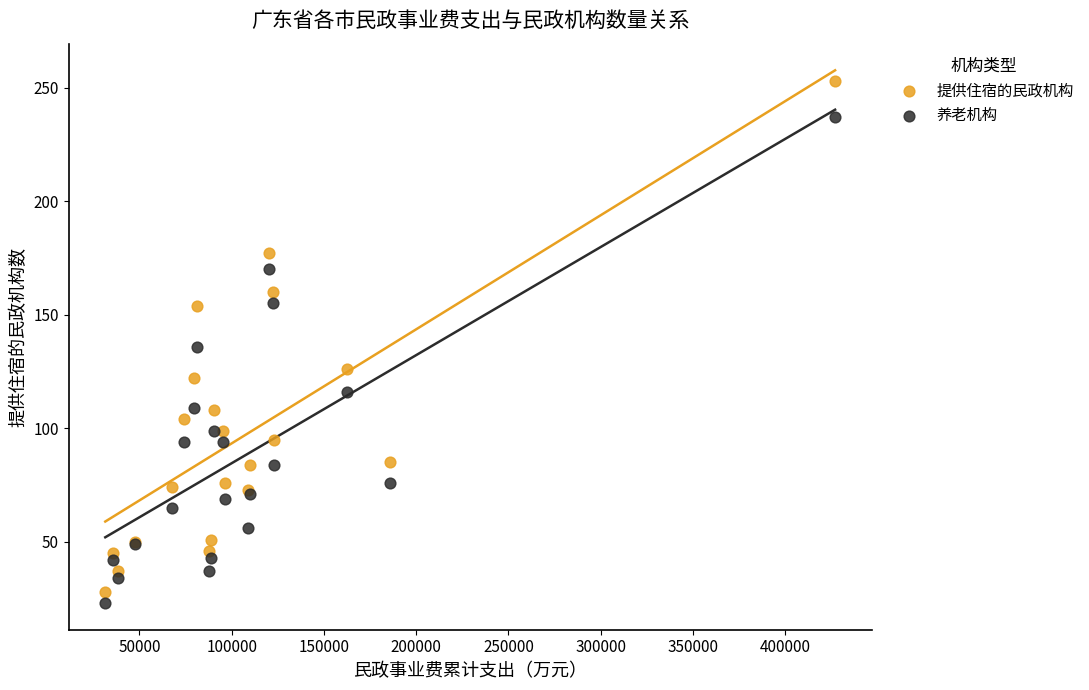

Which series has the widest spread of Y values?

提供住宿的民政机构